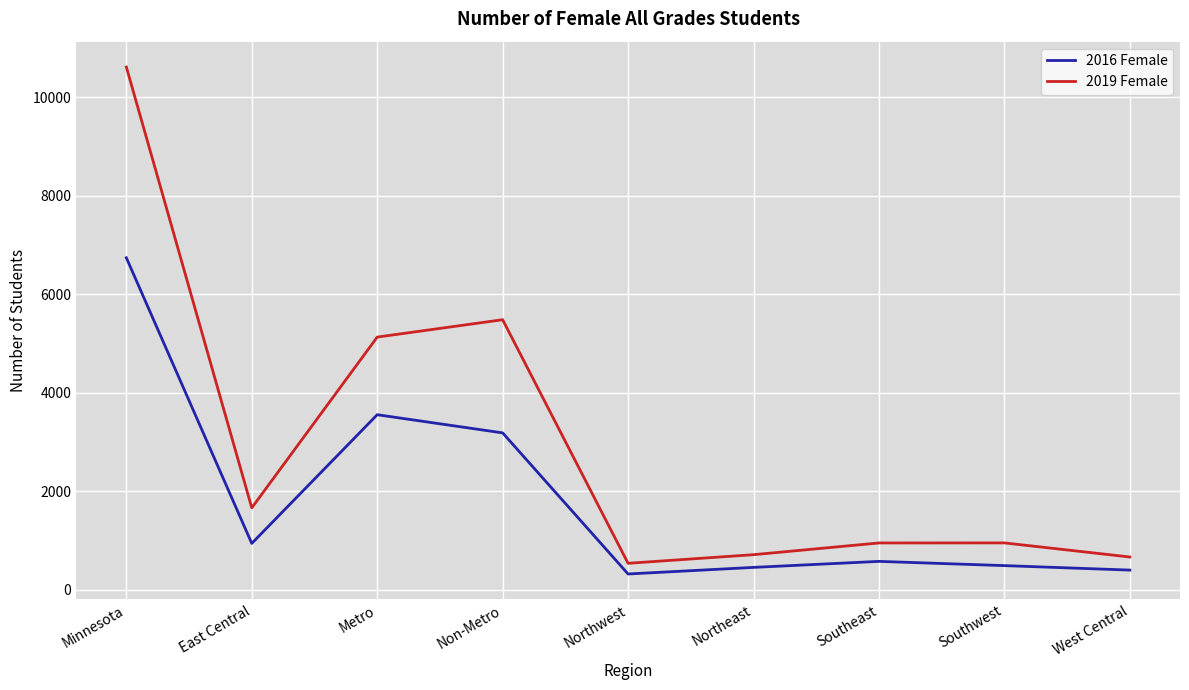

What is the spread (max minus min) of values at Metro?

1576